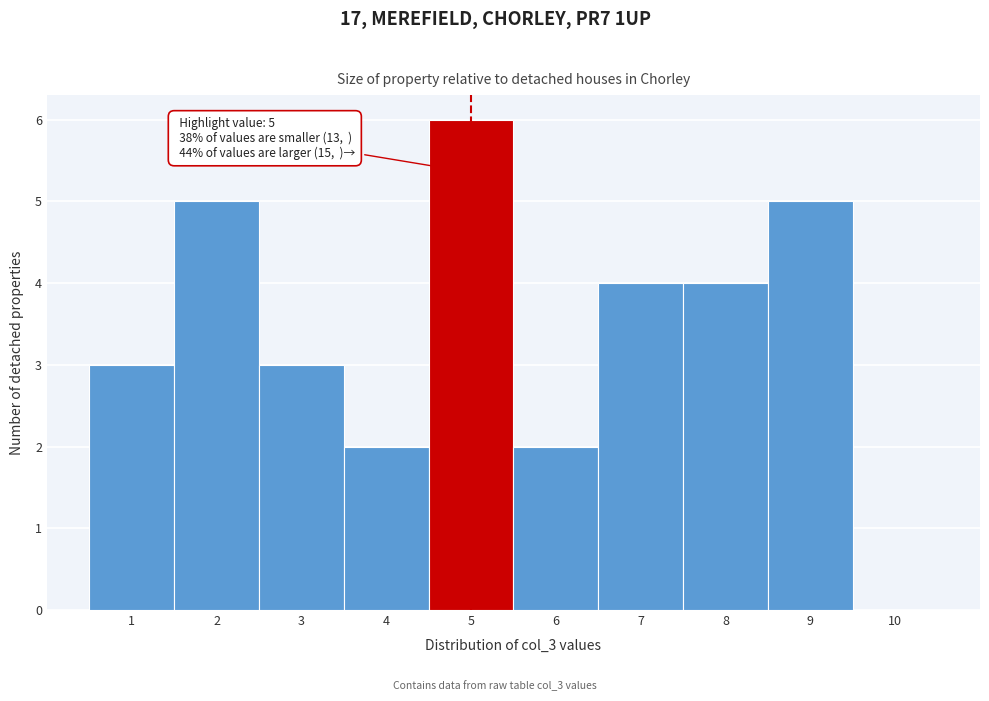

Over which range of the x-axis is the bar tallest?

4.5 to 5.5